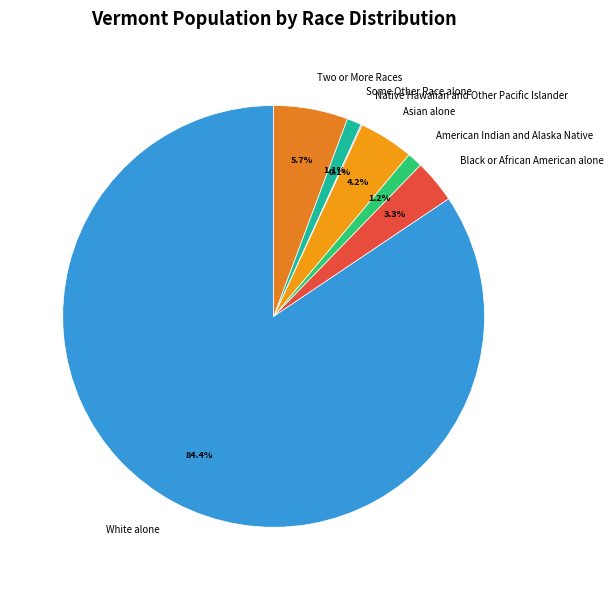

To the nearest percent, what percentage of the pie is White alone?

84%